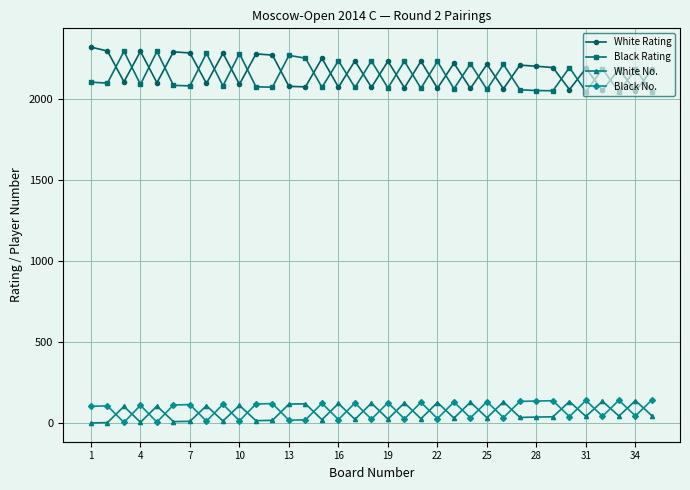

How many values in the White No. series are below 41?

17